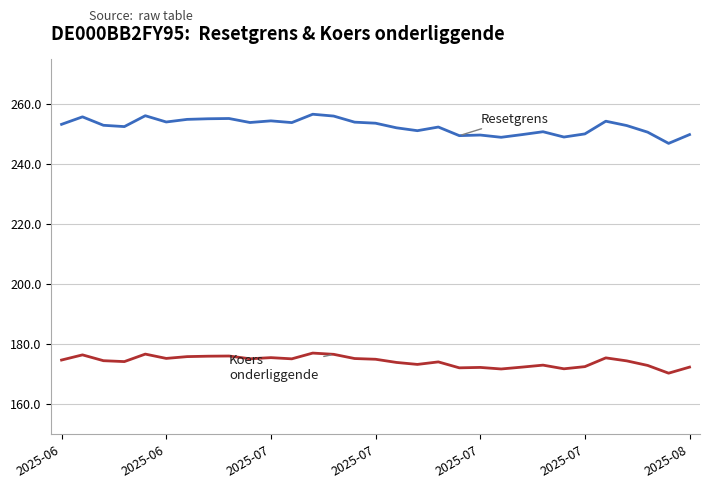

What is the smallest value displayed?

170.2